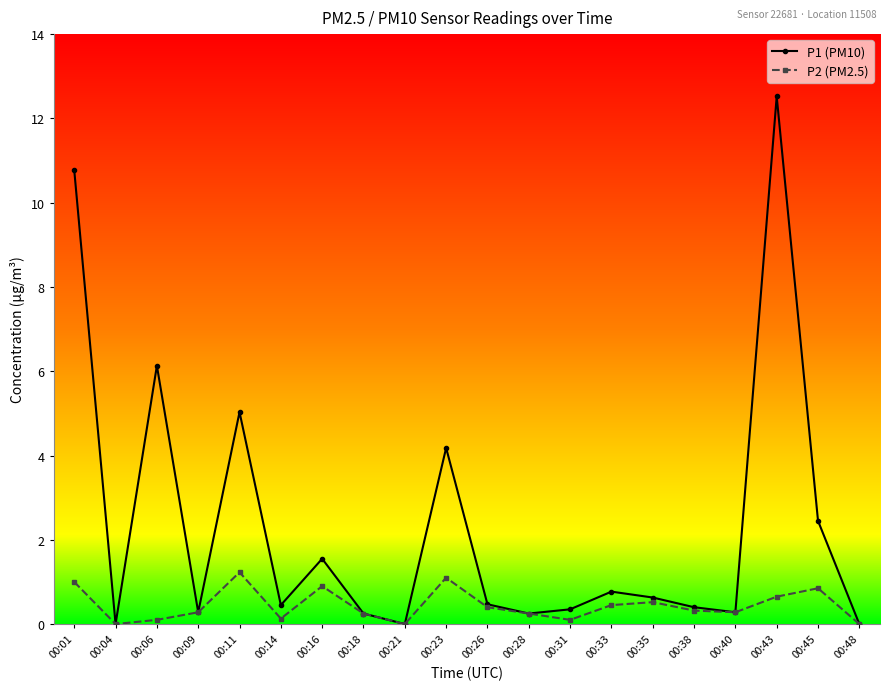

What is the difference between the P1 (PM10) values at 00:48 and 00:06?

6.1